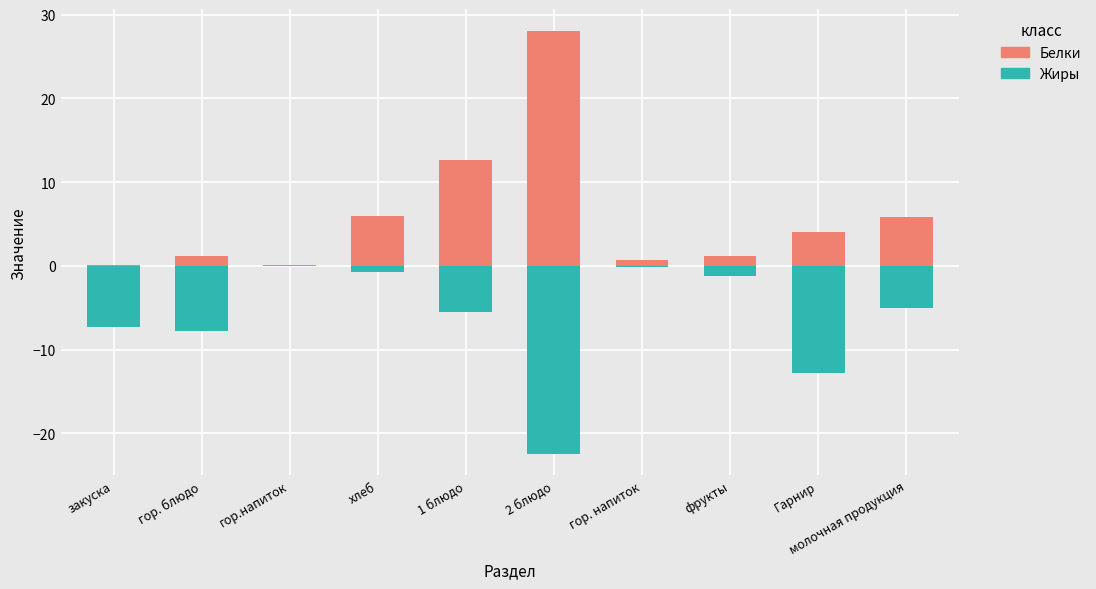

What is the difference between the maximum and minimum values in the Белки series?

28.0